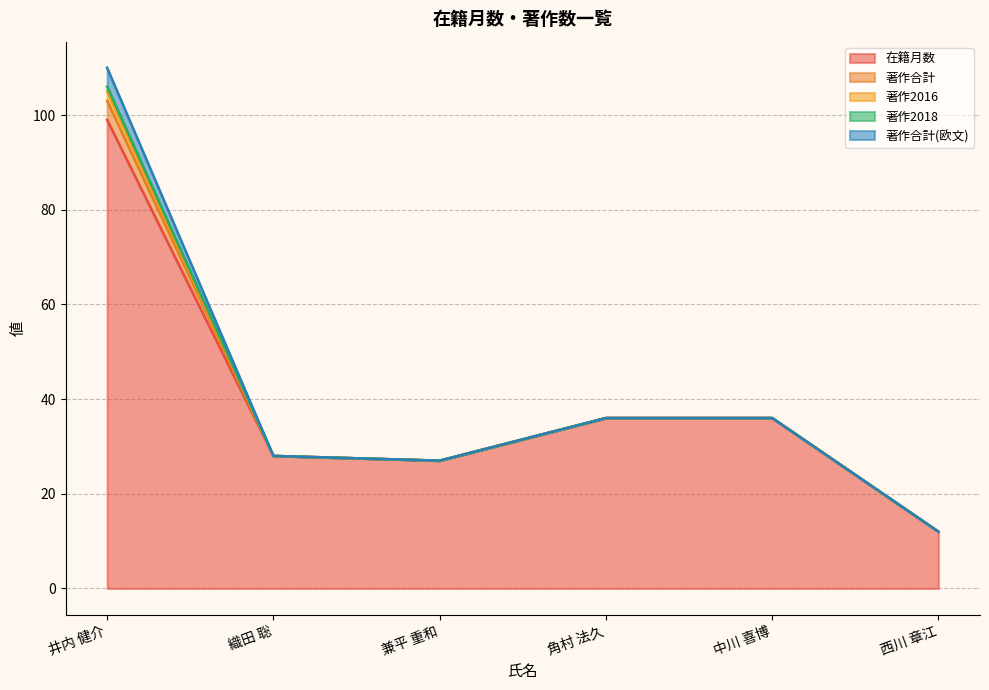

Reading right to left, what are all the values shown in this chart?

在籍月数: 西川 章江=12	中川 喜博=36	角村 法久=36	兼平 重和=27	織田 聡=28	井内 健介=99
著作合計: 西川 章江=0	中川 喜博=0	角村 法久=0	兼平 重和=0	織田 聡=0	井内 健介=4
著作2016: 西川 章江=0	中川 喜博=0	角村 法久=0	兼平 重和=0	織田 聡=0	井内 健介=2
著作2018: 西川 章江=0	中川 喜博=0	角村 法久=0	兼平 重和=0	織田 聡=0	井内 健介=1
著作合計(欧文): 西川 章江=0	中川 喜博=0	角村 法久=0	兼平 重和=0	織田 聡=0	井内 健介=4